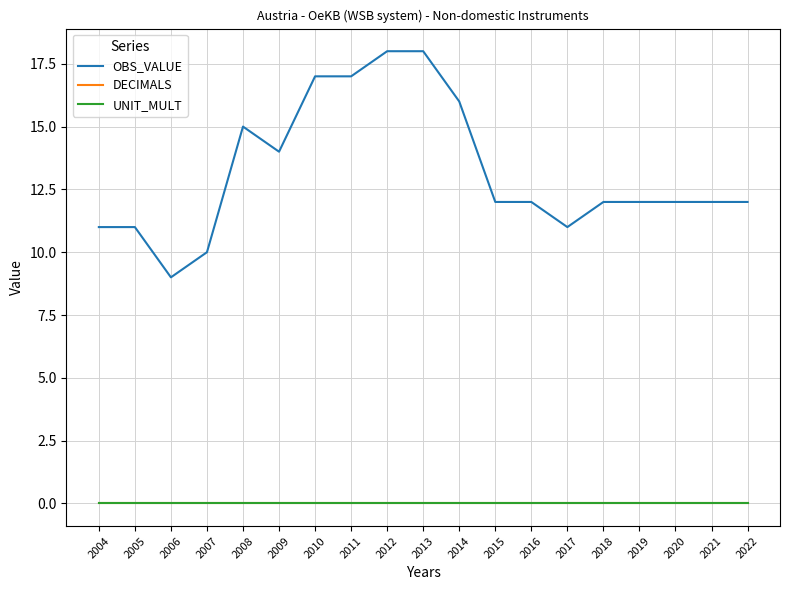

Which series has the largest total across all categories?

OBS_VALUE